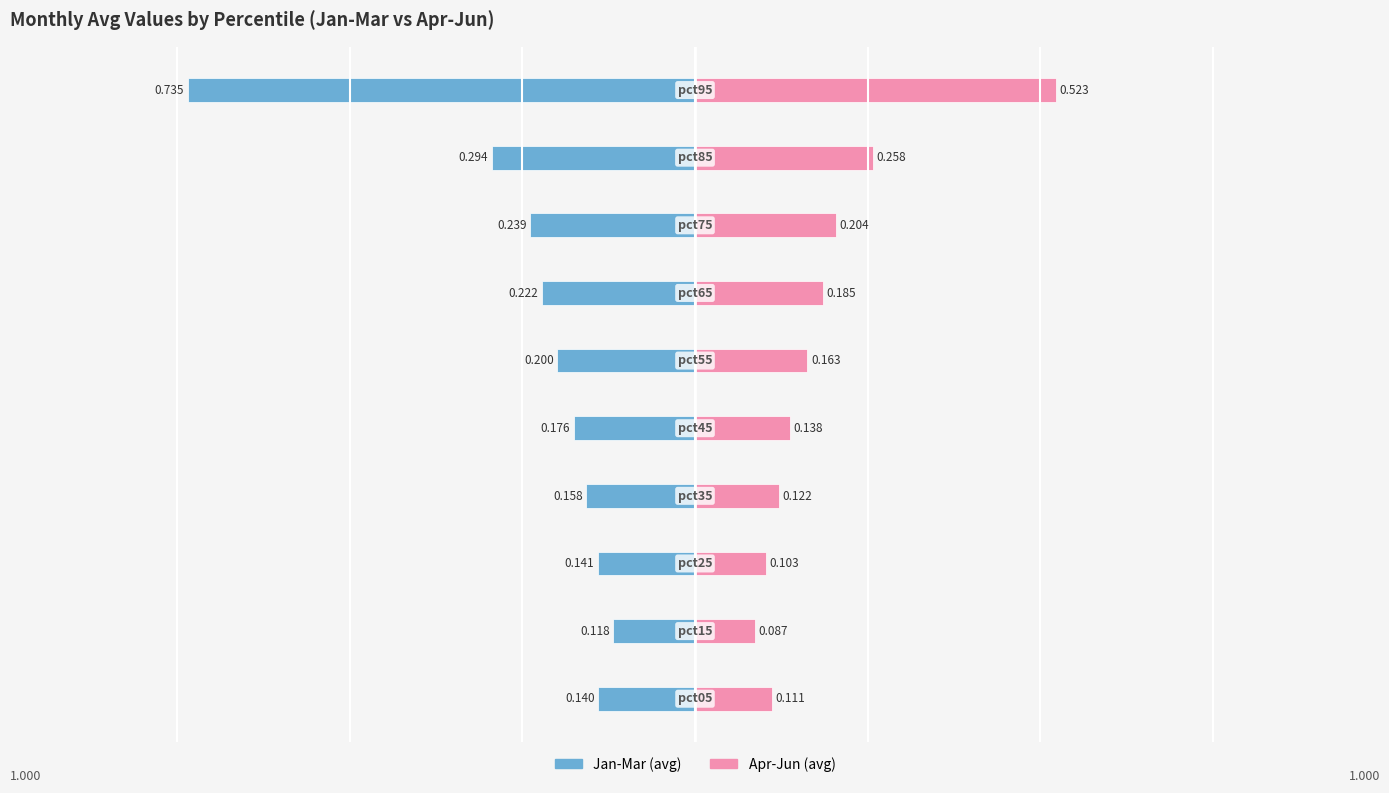

The value of Apr-Jun (avg) at 3 is 0.1. True or false?

False